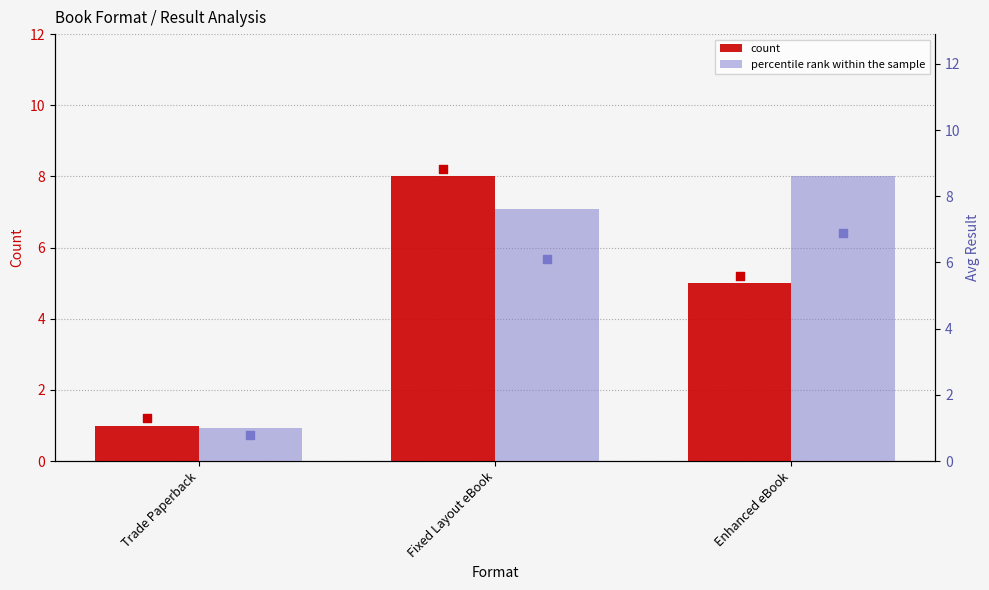

What are all the series names shown in the legend?

count, percentile rank within the sample